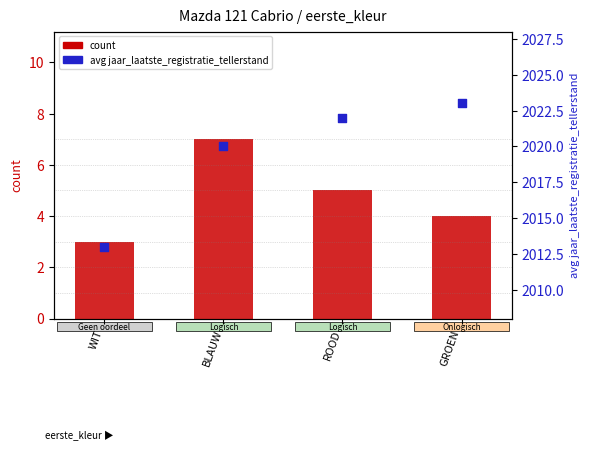

What are all the series names shown in the legend?

count, avg jaar_laatste_registratie_tellerstand